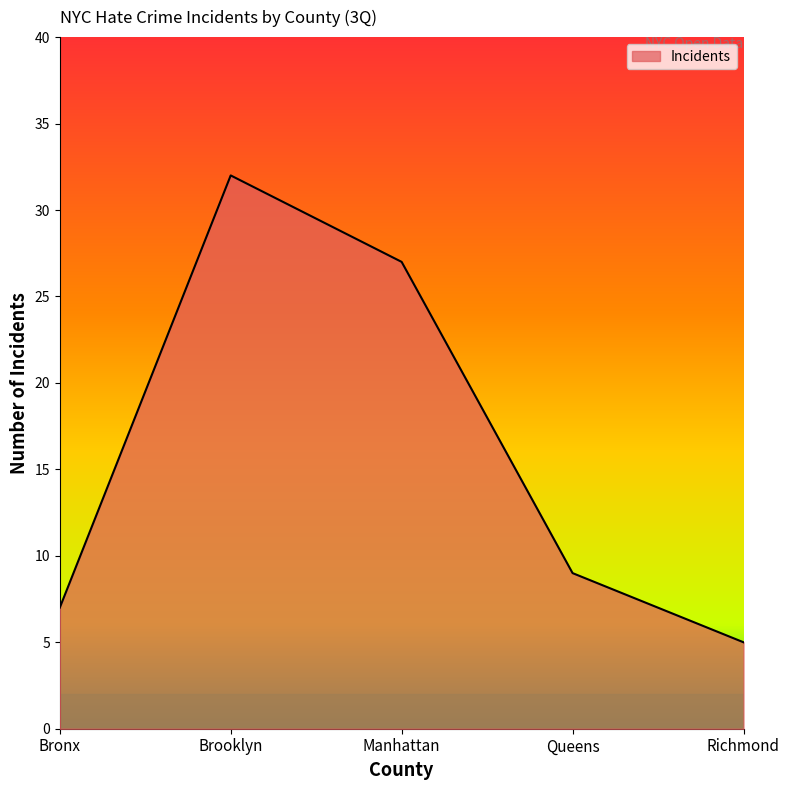

The chart shows a value of 5 at Richmond. True or false?

True